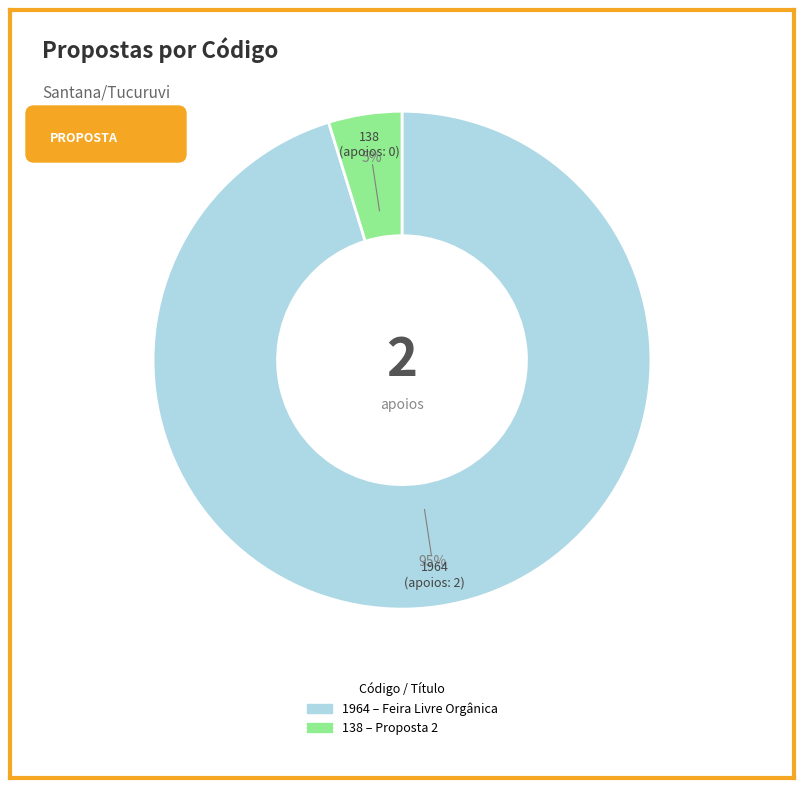

To the nearest percent, what is the difference between the largest and smallest slice percentages?

90%